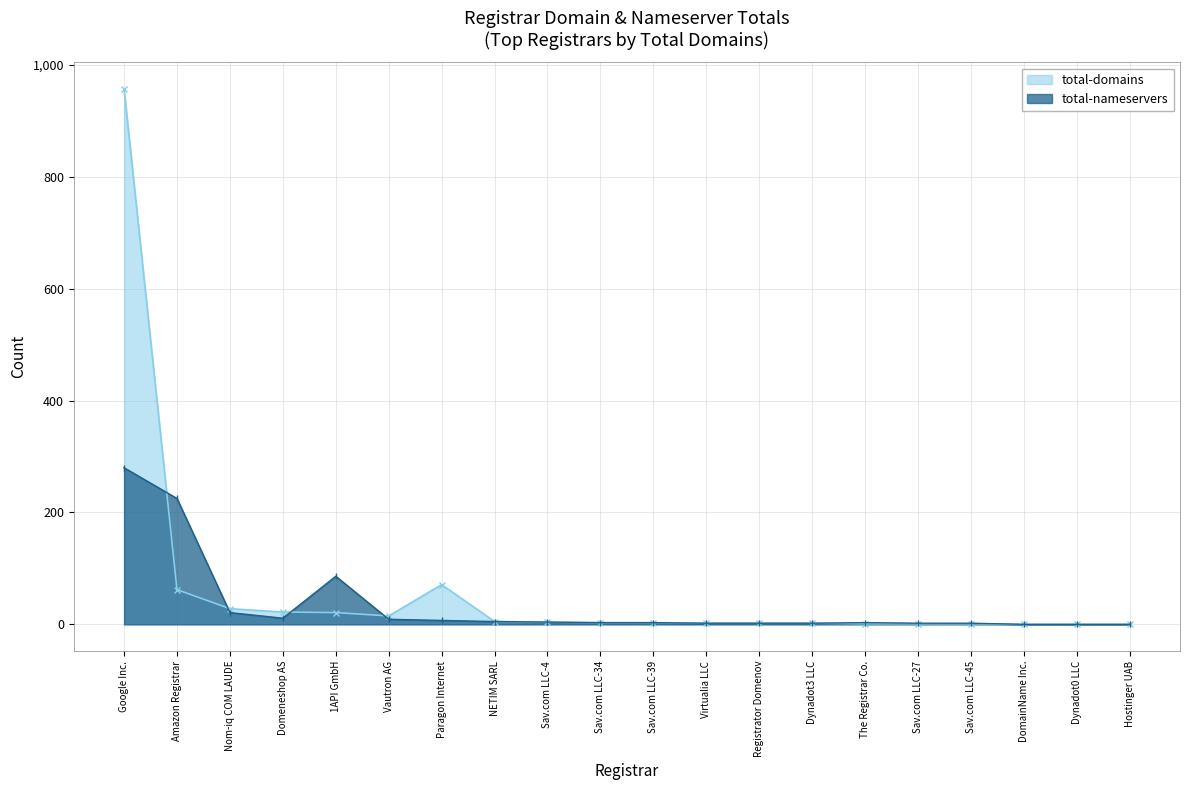

How many interior local valleys does the total-nameservers series have?

1